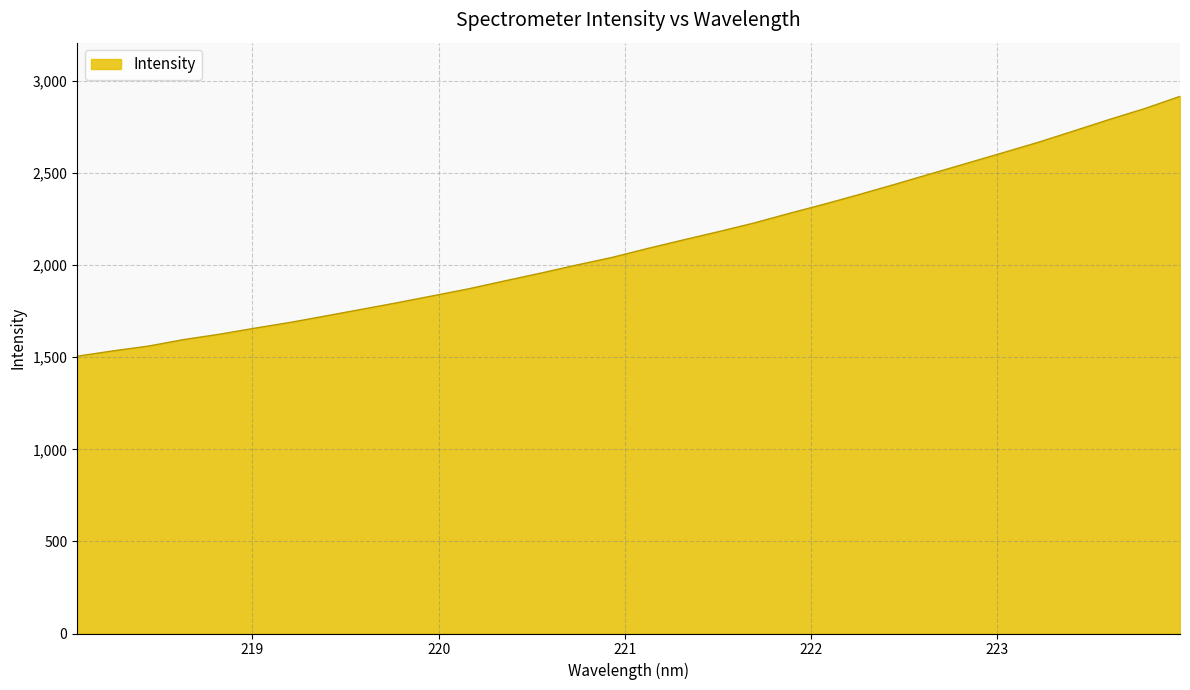

What is the smallest value displayed?

1505.5